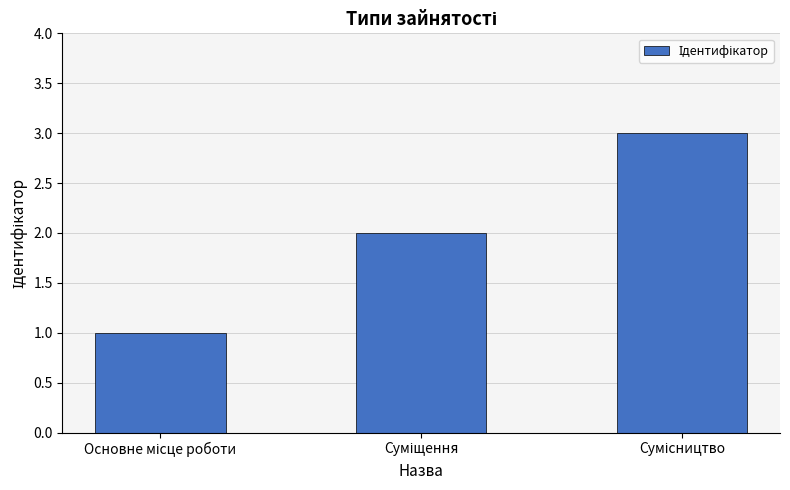

What is the maximum value shown in the chart?

3